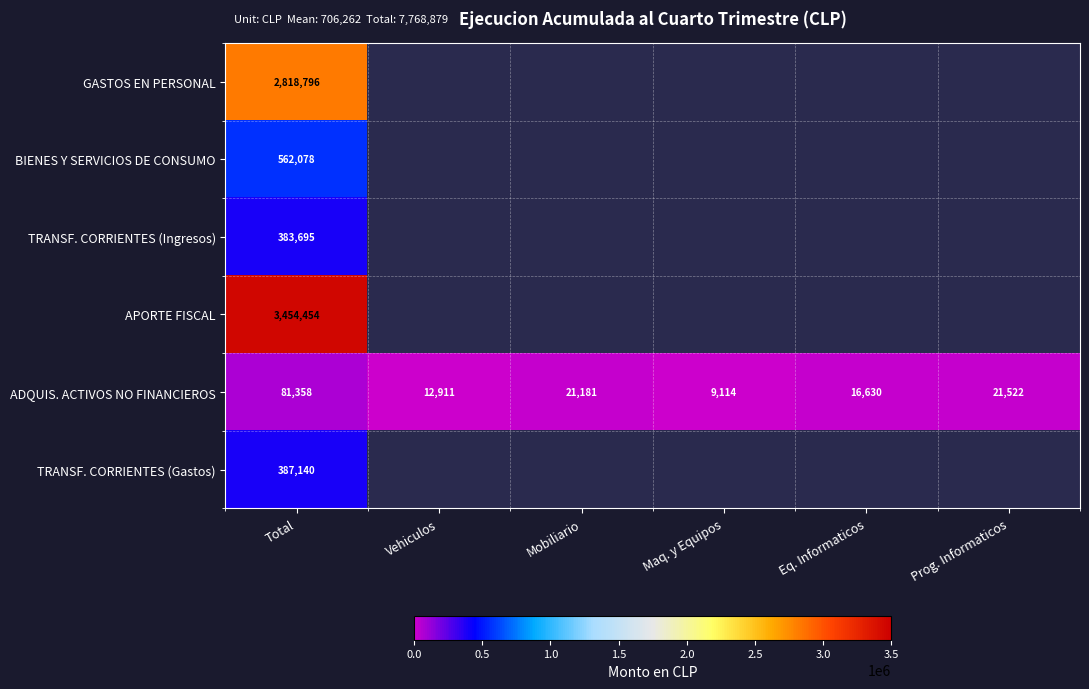

What is the difference between the second highest and second lowest values in the ADQUIS. ACTIVOS NO FINANCIEROS series?

8611